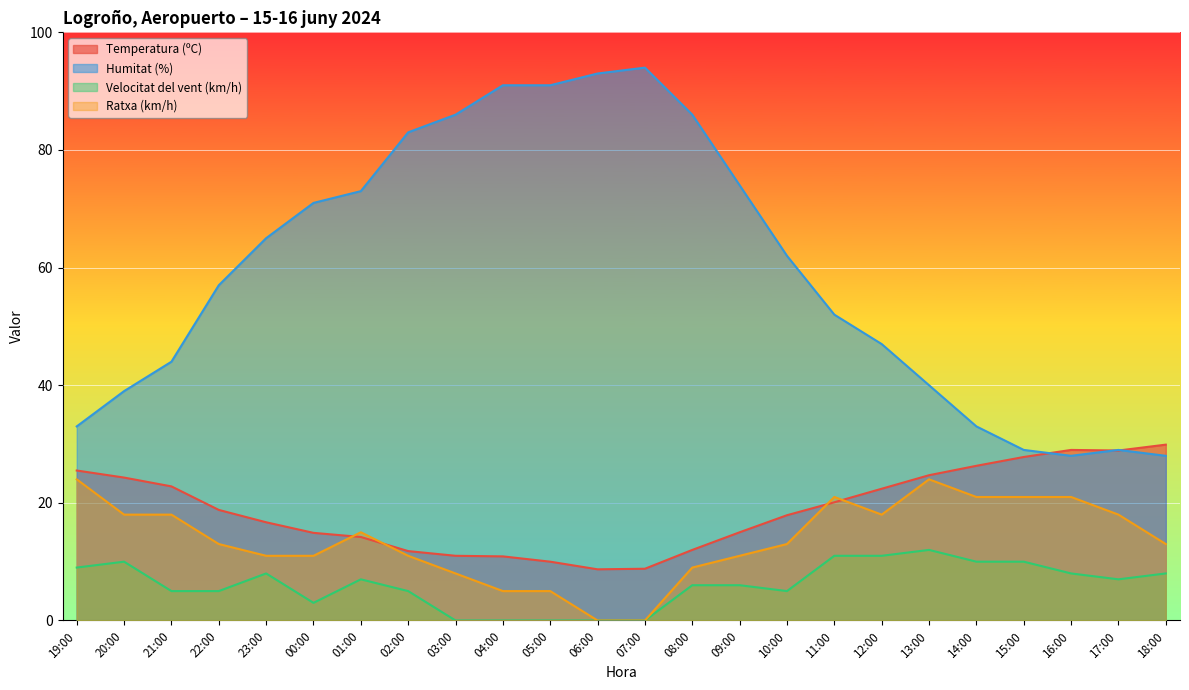

What are all the series names shown in the legend?

Temperatura (ºC), Humitat (%), Velocitat del vent (km/h), Ratxa (km/h)